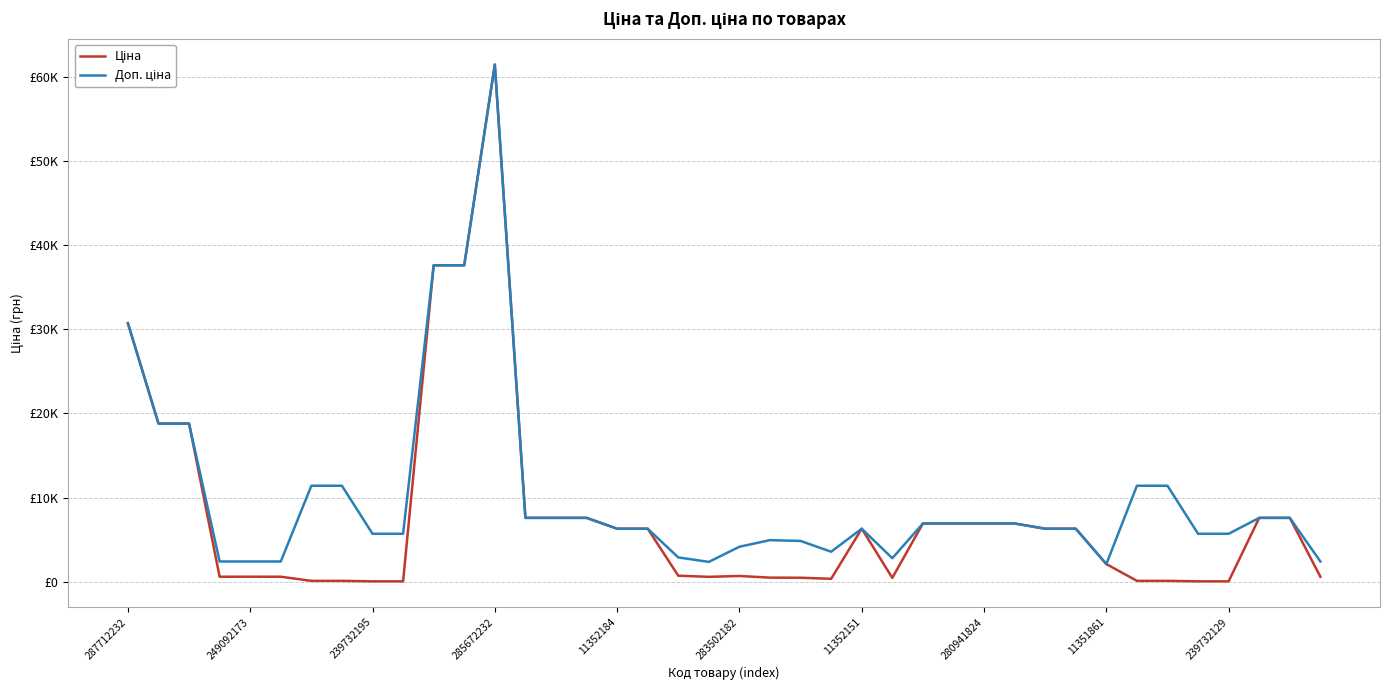

Does the chart have visible grid lines?

Yes